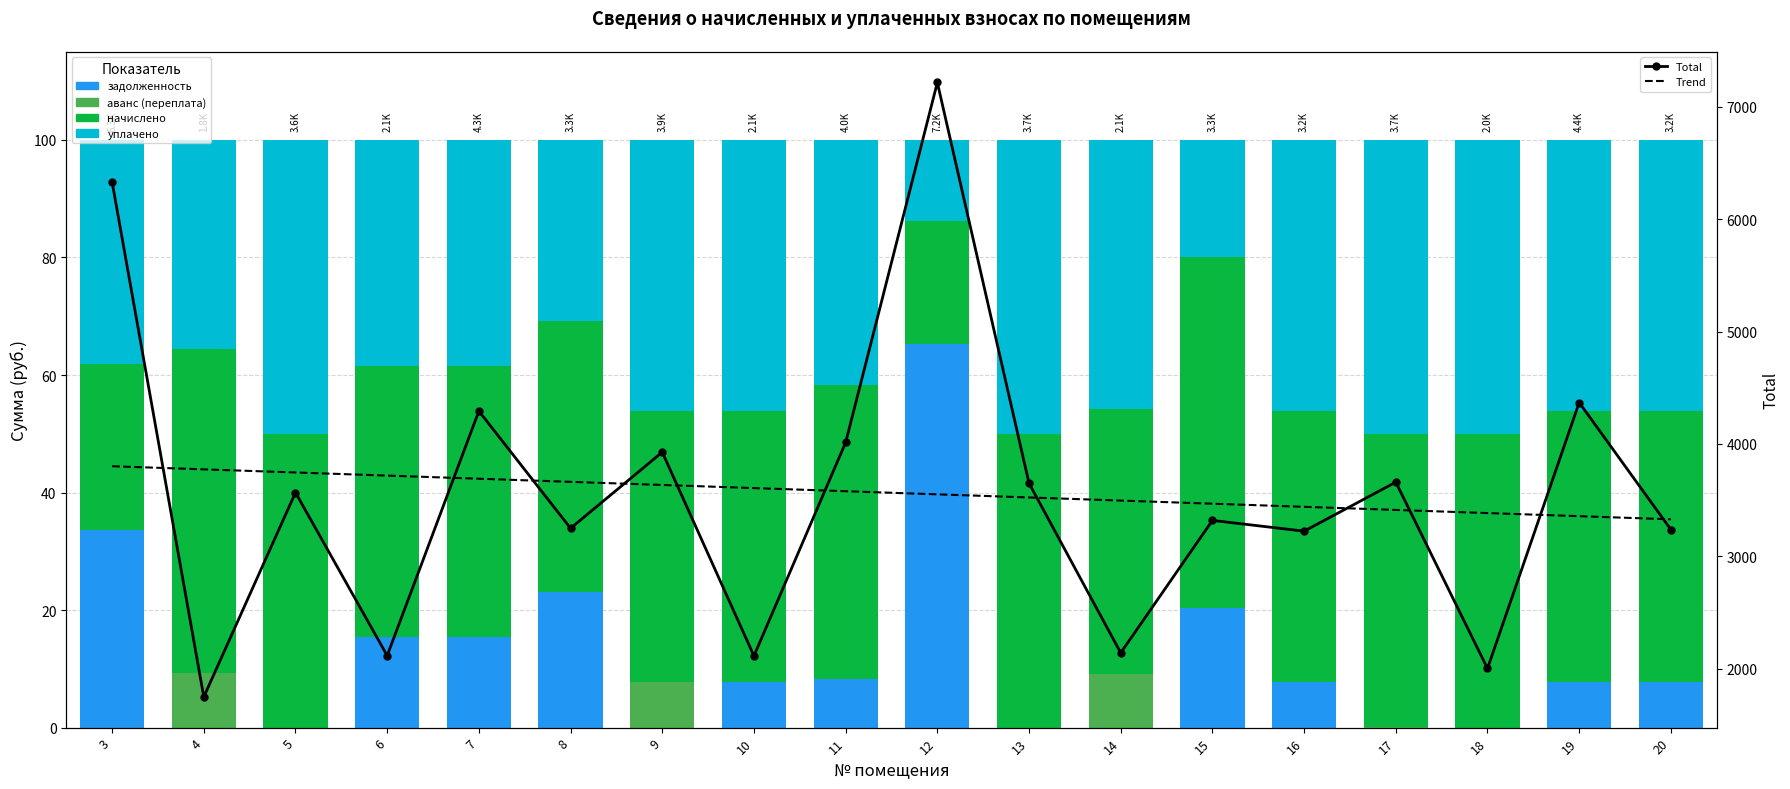

Which series has the largest total across all categories?

Total